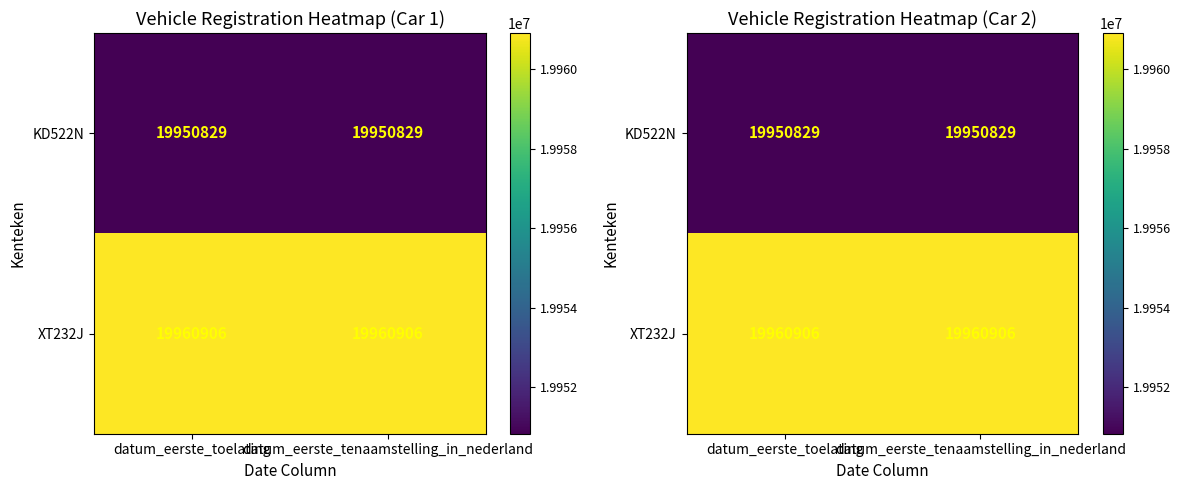

How many distinct data groups are displayed?

2